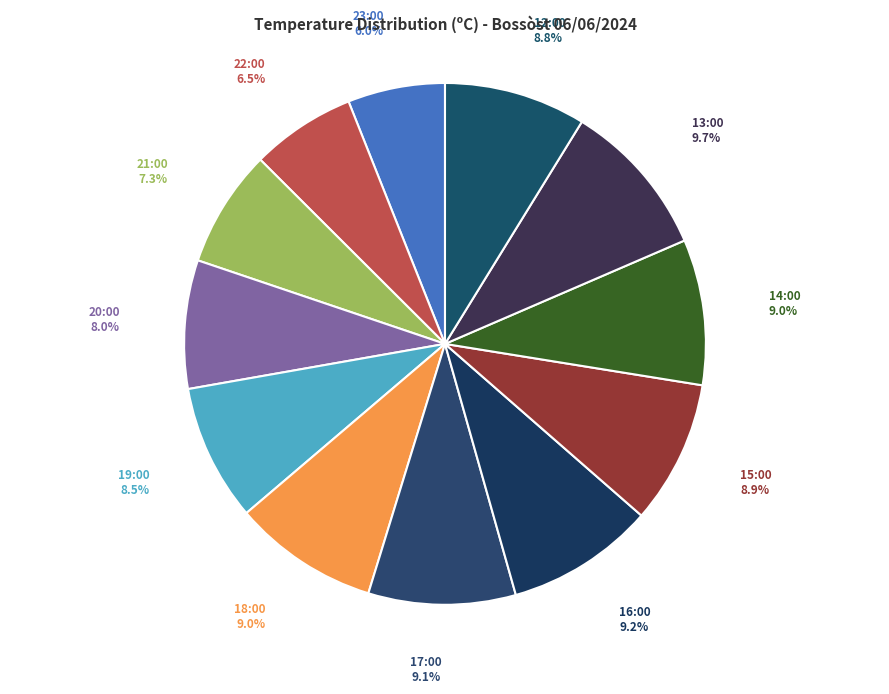

How many slices are in this pie chart?

12